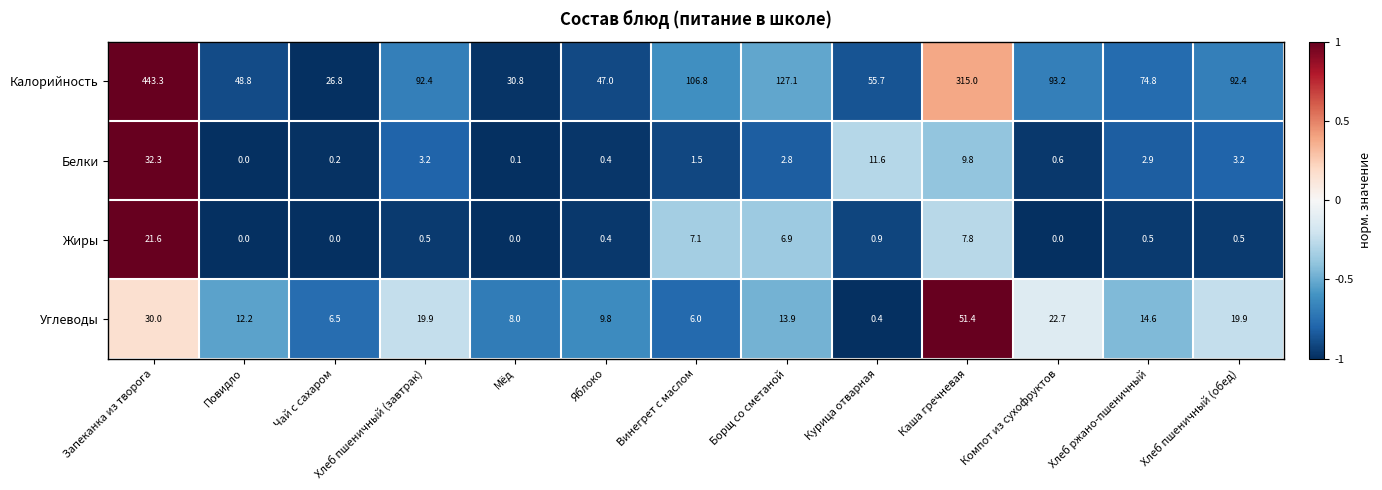

What is the highest value of the Калорийность series?

443.3